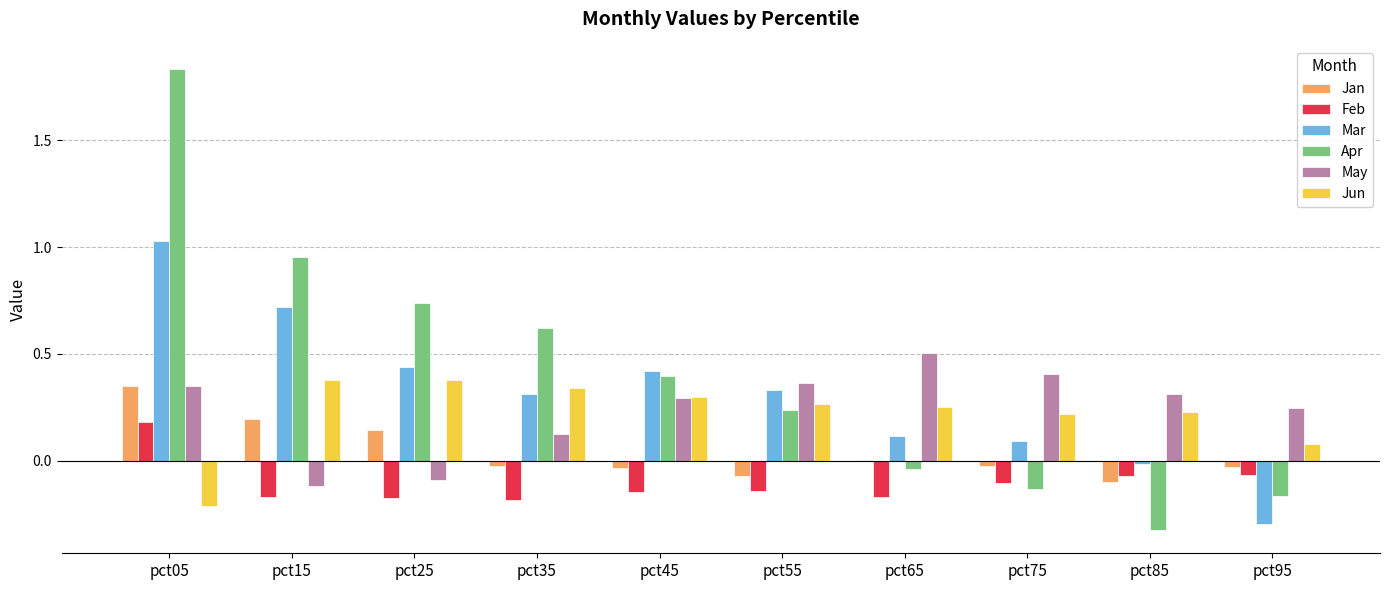

What is the sum of all Apr values?

4.1